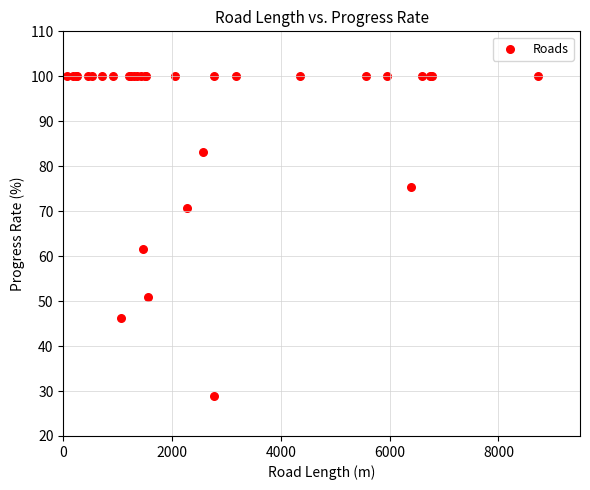

What Y value in the scatter plot is closest to 64?

61.6